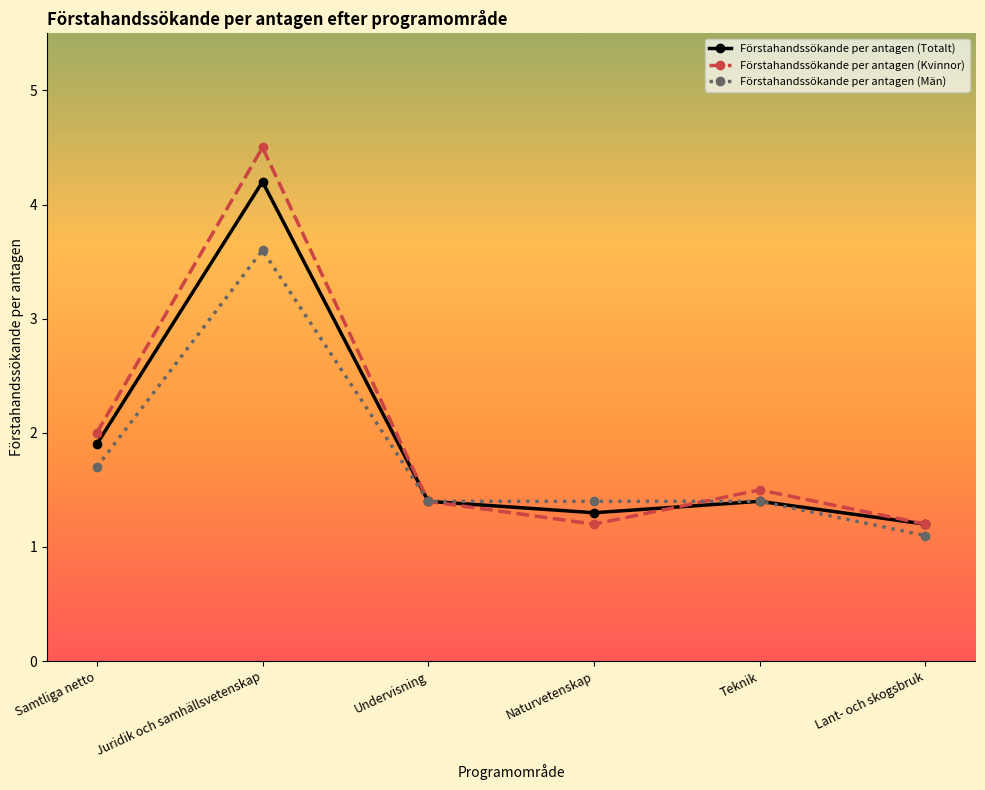

Where is the first local maximum for Förstahandssökande per antagen (Män)?

Juridik och samhällsvetenskap